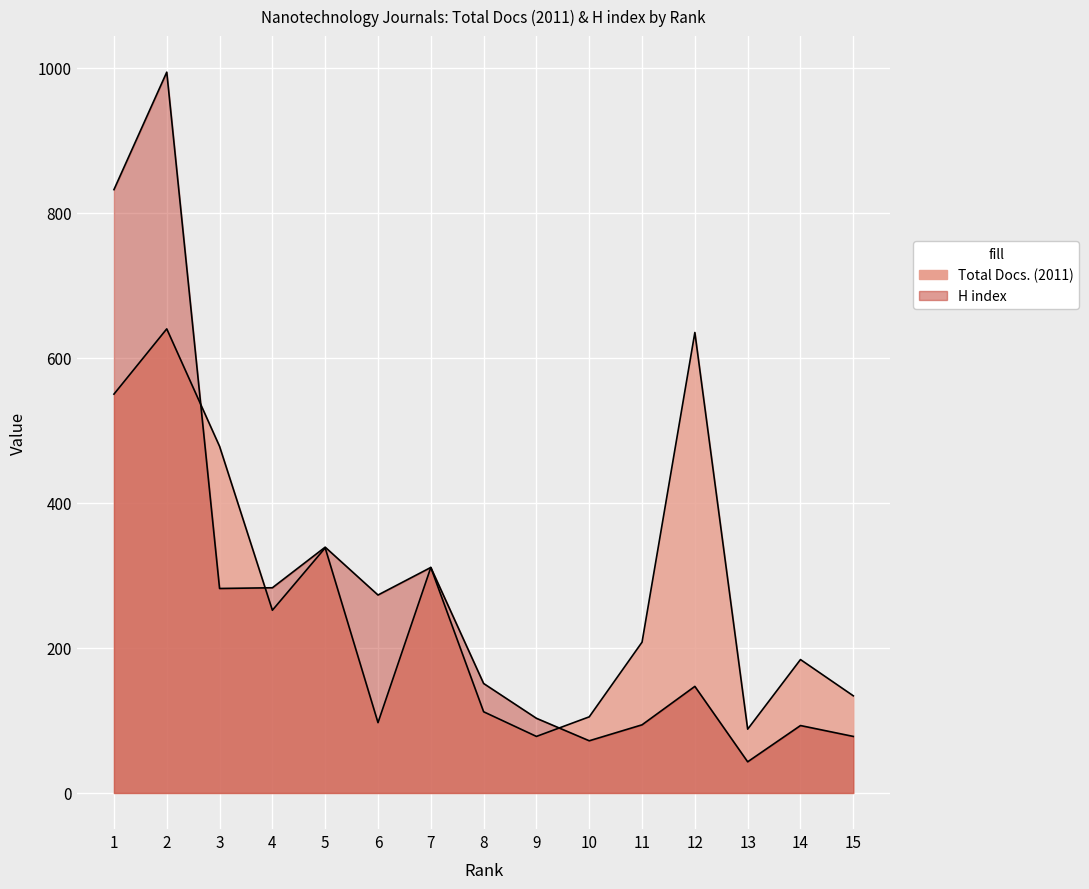

Reading left to right, extract all data points from this chart.

Total Docs. (2011): 550	640	478	252	338	97	311	112	78	105	208	635	88	184	134
H index: 832	994	282	283	339	273	311	151	103	72	94	147	43	93	78